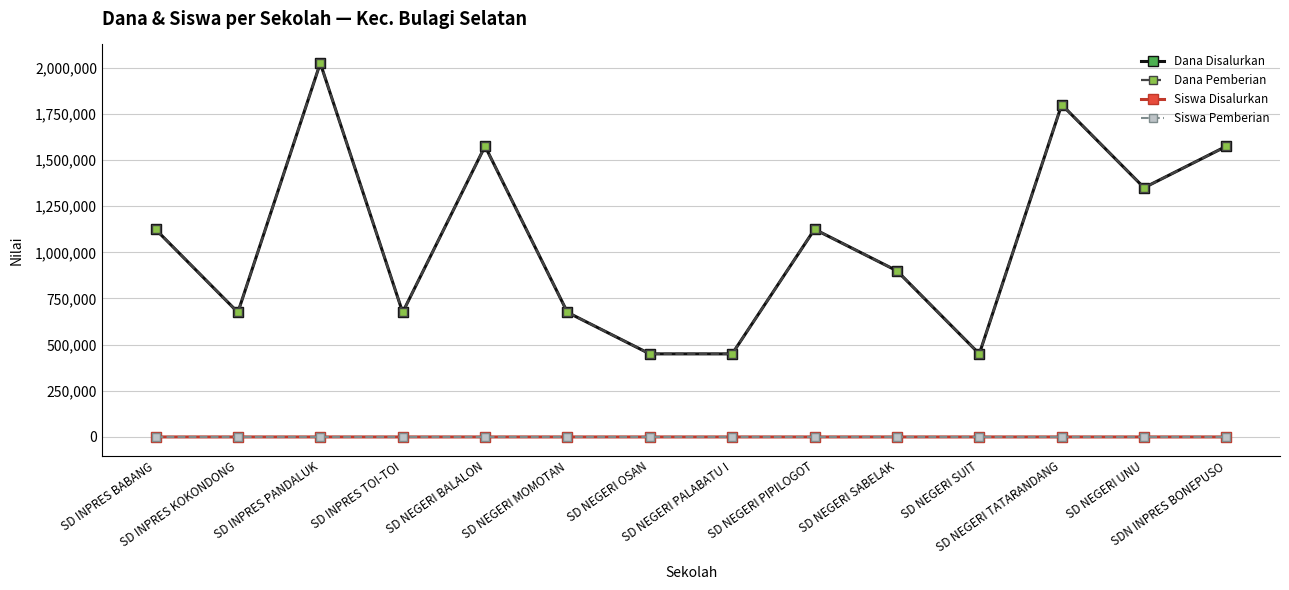

The value of Siswa Pemberian at SD NEGERI PALABATU I is 2. True or false?

True